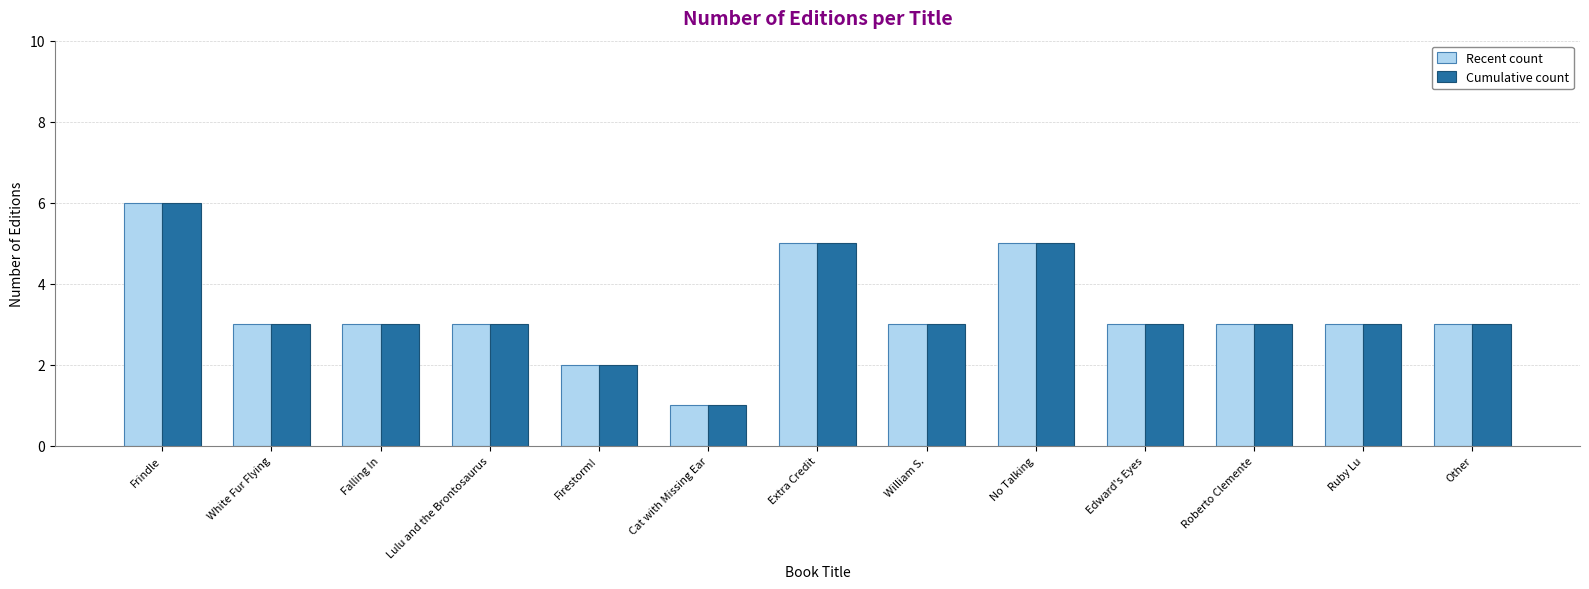

The value of Cumulative count at Lulu and the Brontosaurus is 3. True or false?

True